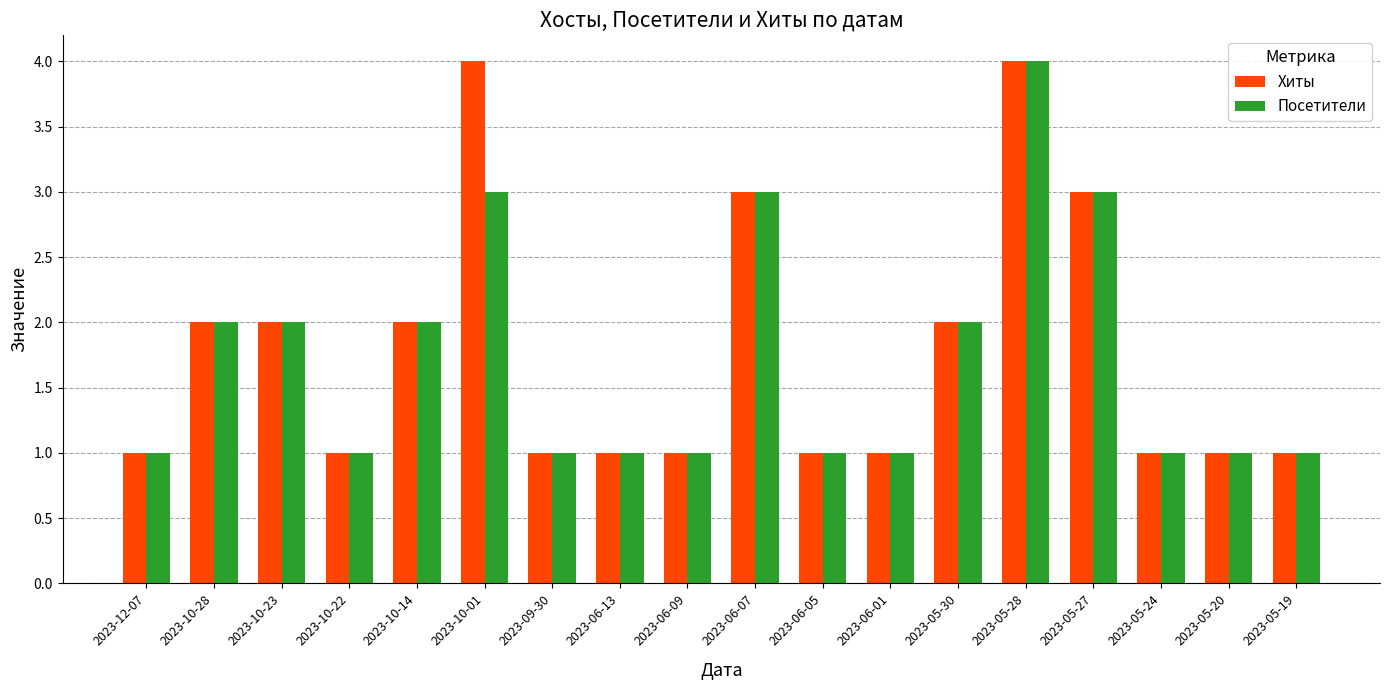

The Хиты series shows 2 at 2023-10-14. True or false?

True